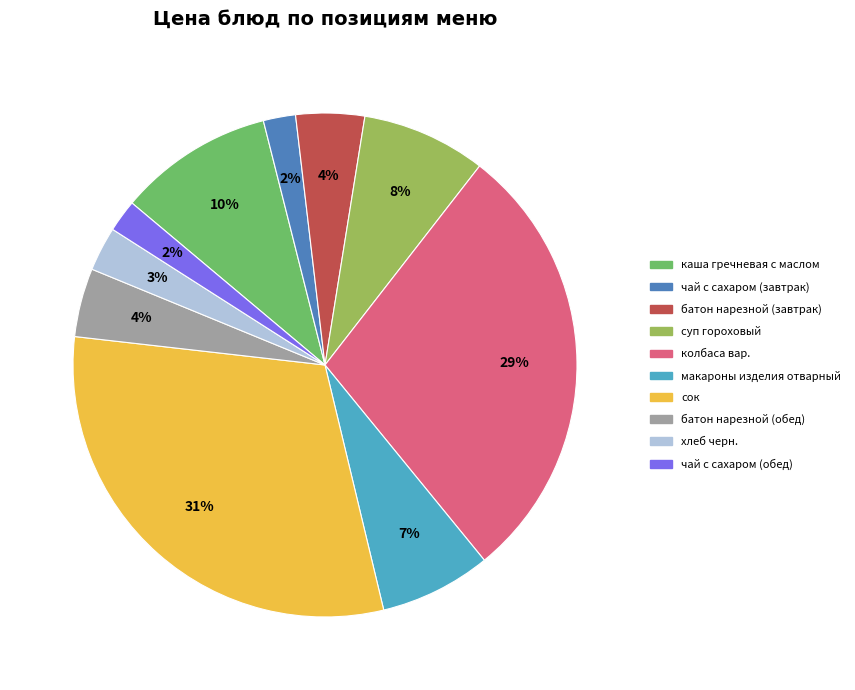

Is the sum of макароны изделия отварный and батон нарезной (обед) greater than half?

No